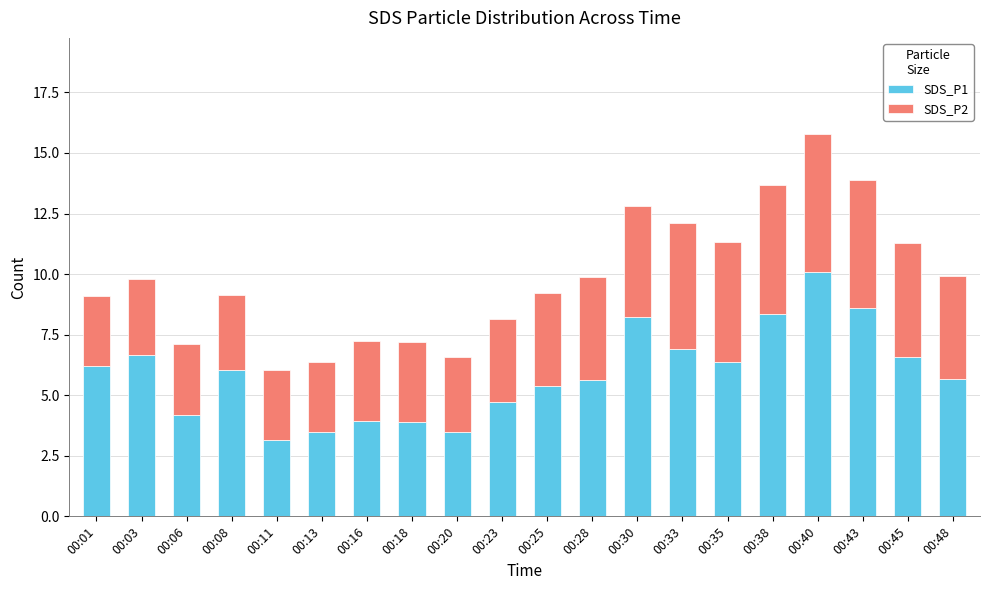

What is the difference between the second highest and minimum values in the SDS_P1 series?

5.4